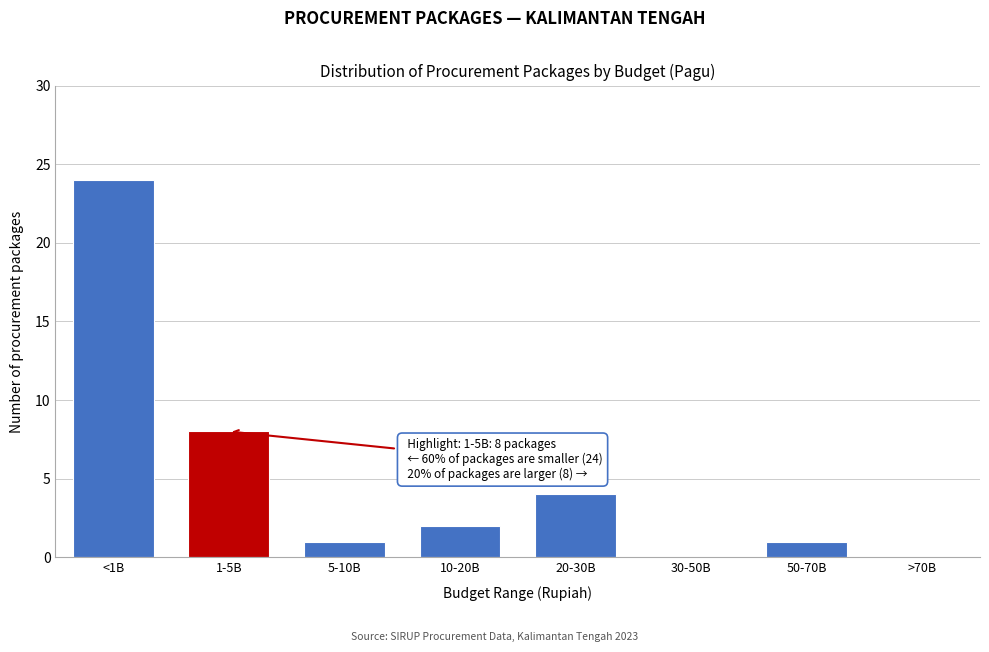

Reading left to right, list all the values displayed in this chart.

<1B=24	1-5B=8	5-10B=1	10-20B=2	20-30B=4	30-50B=0	50-70B=1	>70B=0